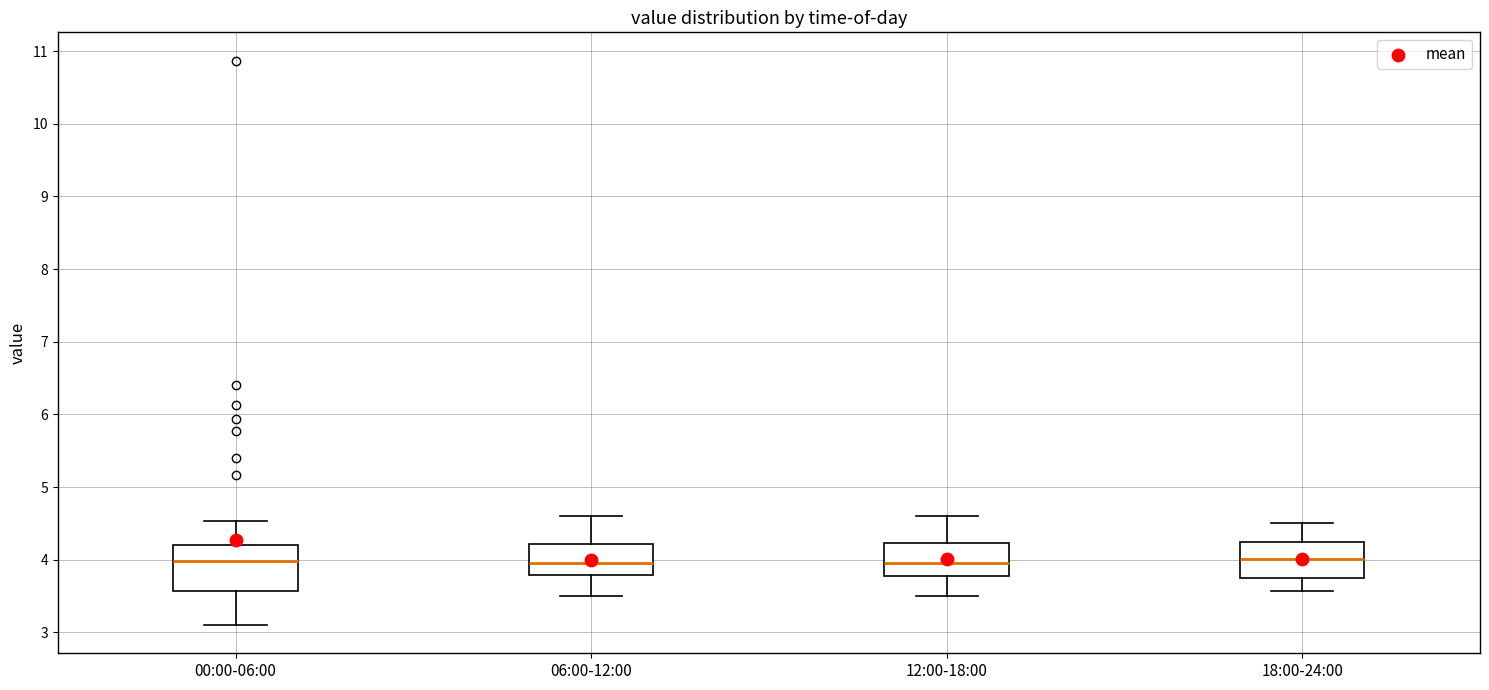

Where does the upper whisker of the box for 12:00-18:00 end on the y-axis? The values are not printed on the chart, so give them approximately, as read against the axis.

4.6